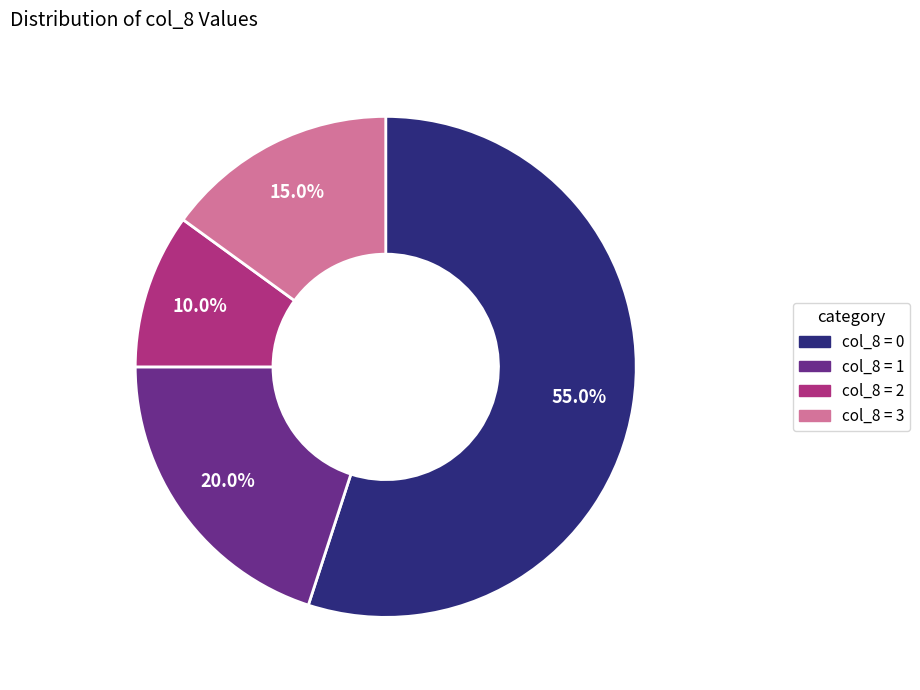

Is there any slice that represents more than half of the pie?

Yes